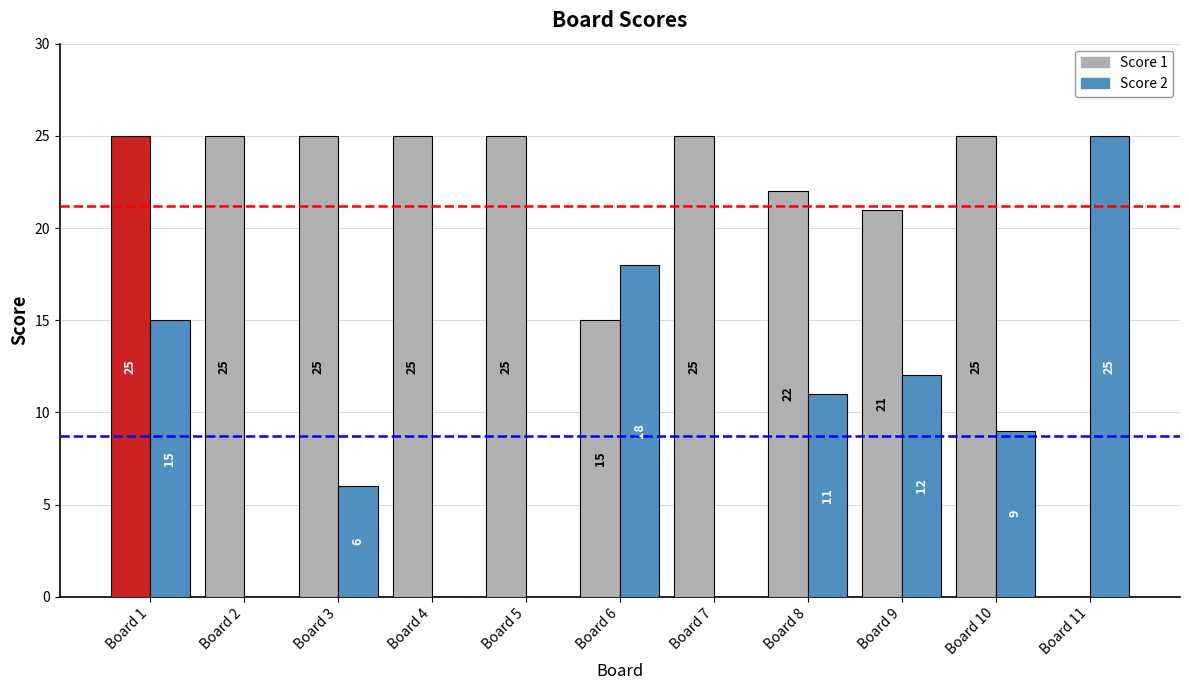

What is the sum of the Score 2 values at Board 11 and Board 7?

25